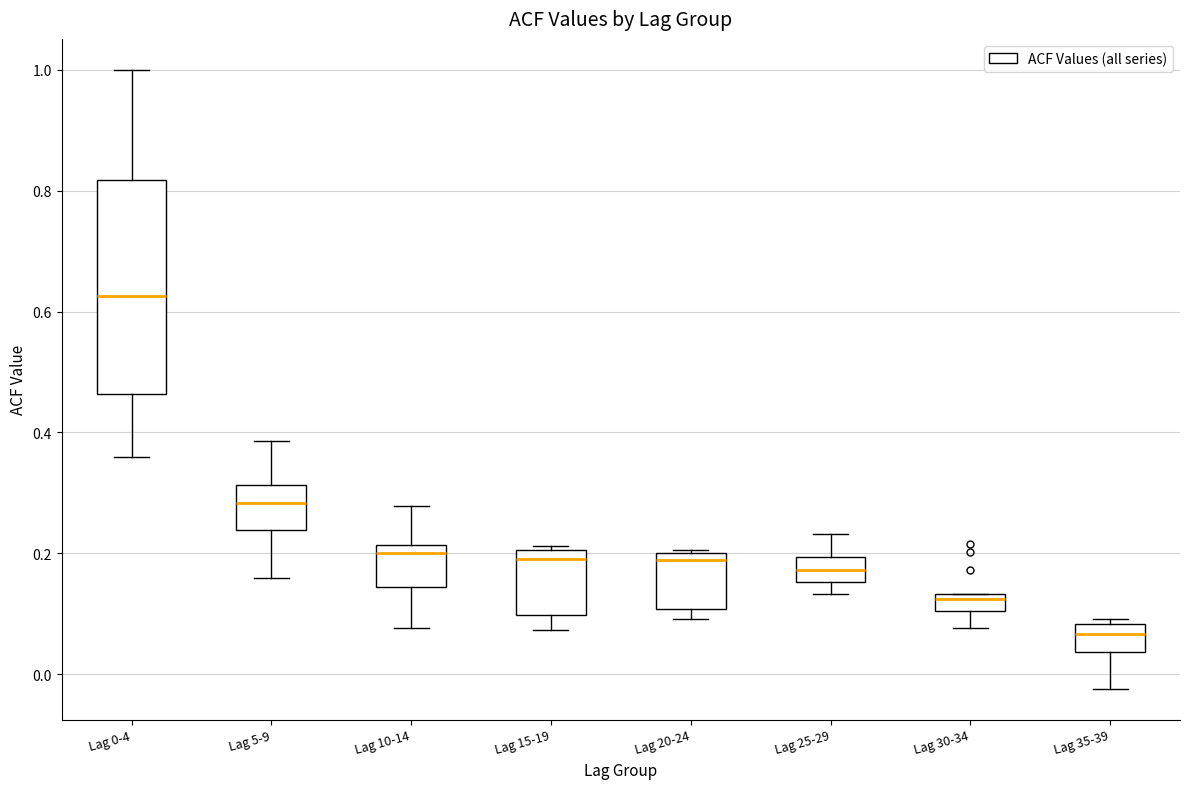

Comparing the boxes themselves (not the whiskers), which one is the tallest?

Lag 0-4